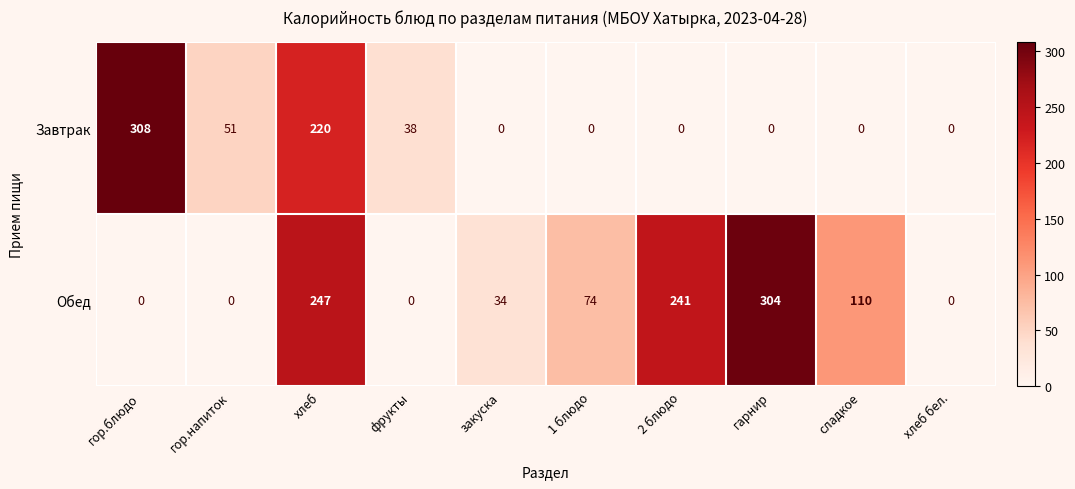

What is the average value of the Завтрак series?

62